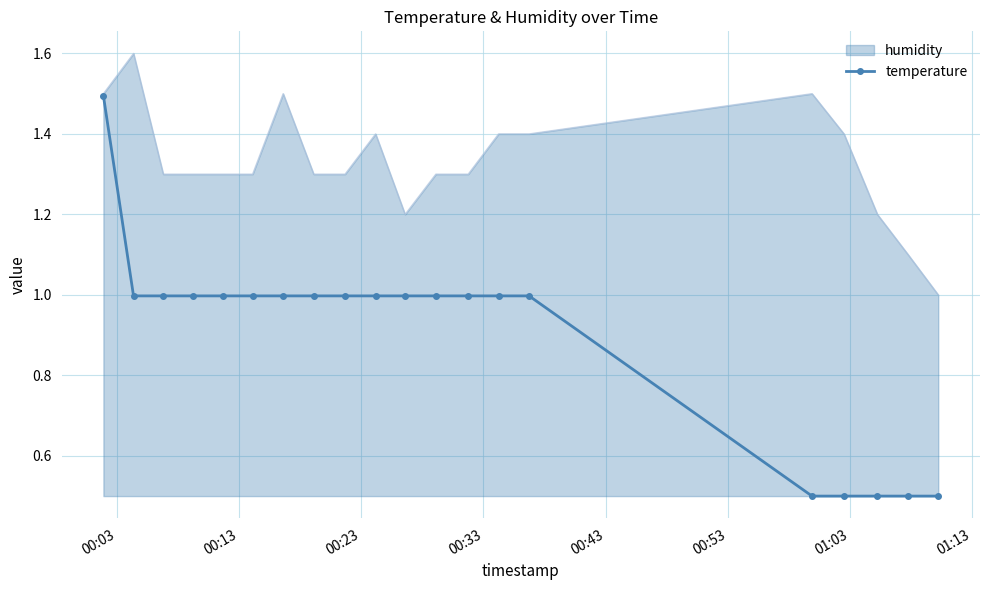

Rank the series by their maximum value, from highest to lowest.

humidity, temperature